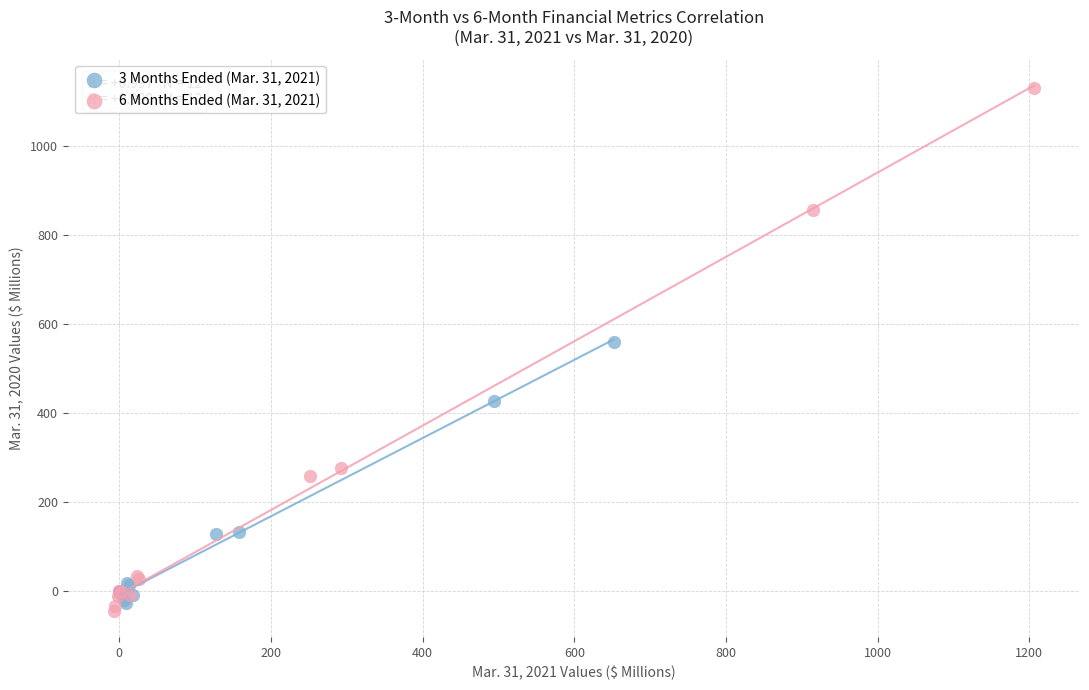

Which series has the largest Y range (max minus min)?

6 Months Ended (Mar. 31, 2021)